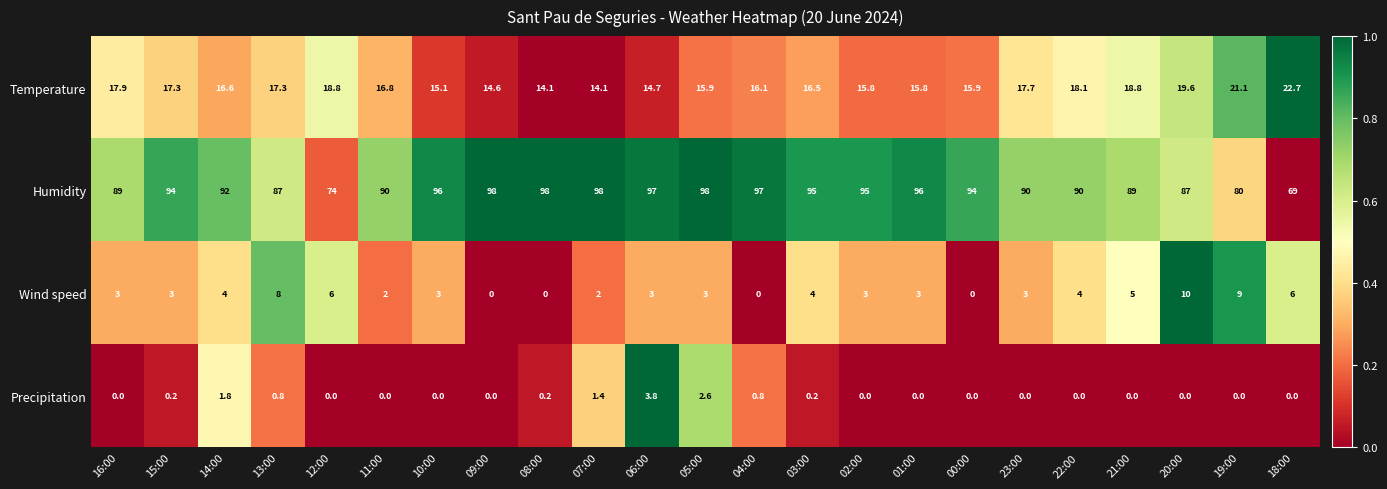

What is the difference between the maximum and second lowest values in the Wind speed series?

10.0